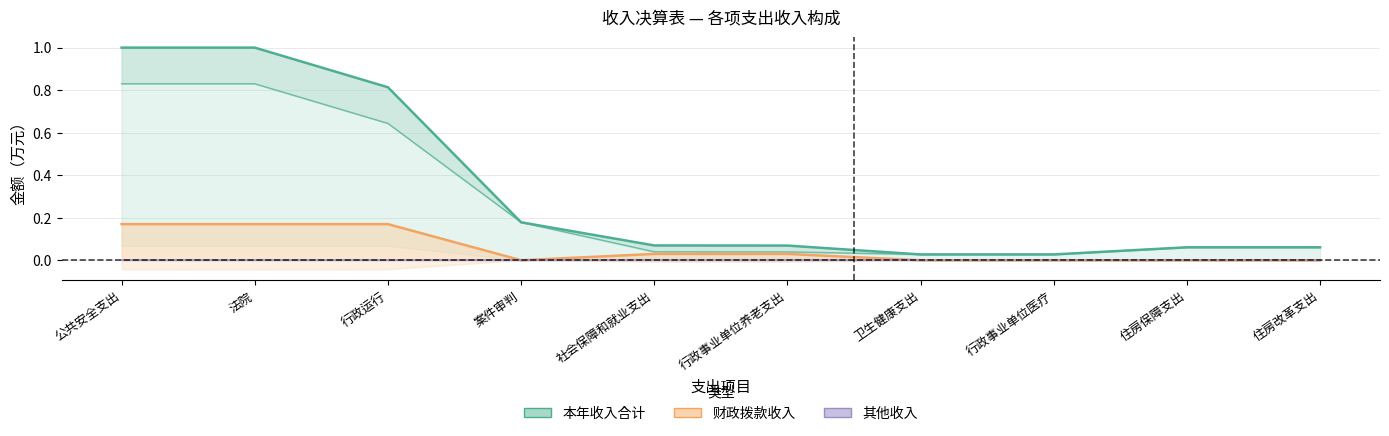

The 本年收入合计 series shows 1.0 at 公共安全支出. True or false?

True